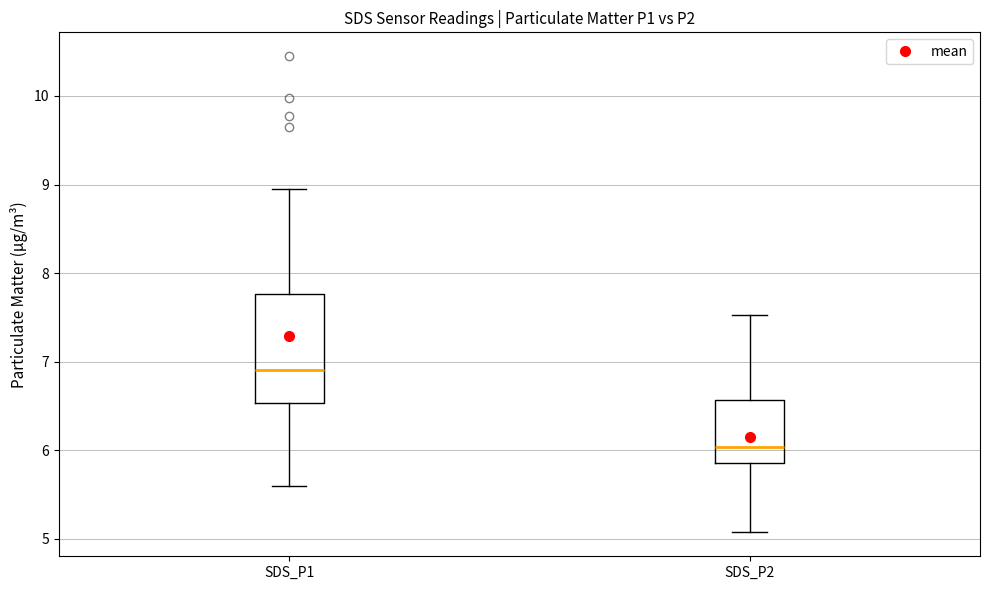

Comparing the boxes themselves (not the whiskers), which one is the tallest?

SDS_P1